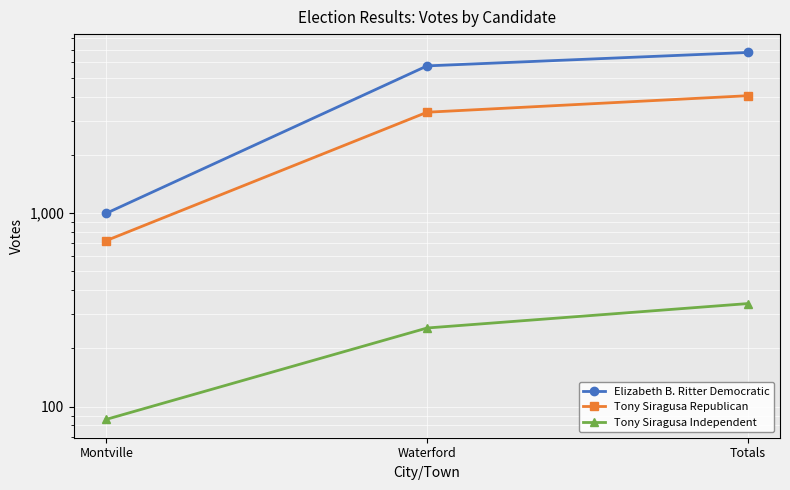

Which series changed the most between Waterford and Totals?

Elizabeth B. Ritter Democratic